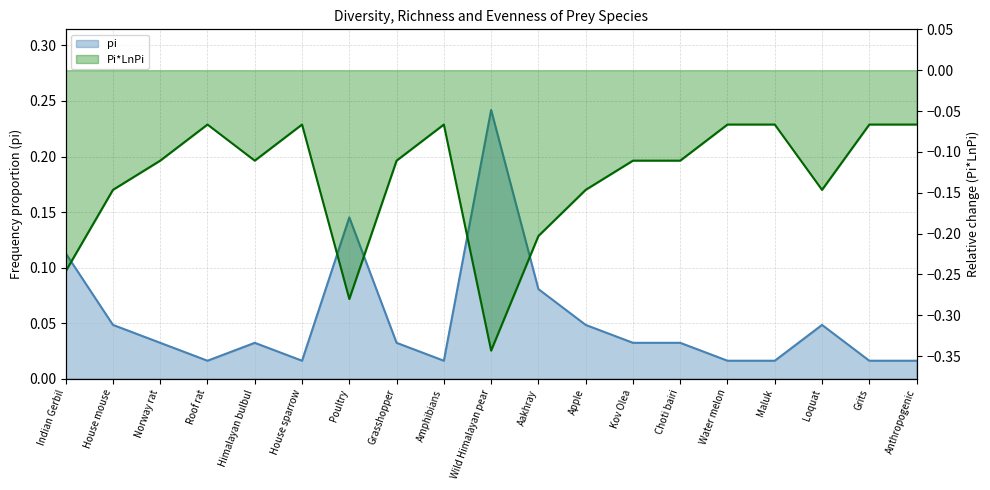

Reading right to left, list all the values displayed in this chart.

pi: Anthropogenic=0.0	Grits=0.0	Loquat=0.0	Maluk=0.0	Water melon=0.0	Choti bairi=0.0	Kov Olea=0.0	Apple=0.0	Aakhray=0.1	Wild Himalayan pear=0.2	Amphibians=0.0	Grasshopper=0.0	Poultry=0.1	House sparrow=0.0	Himalayan bulbul=0.0	Roof rat=0.0	Norway rat=0.0	House mouse=0.0	Indian Gerbil=0.1
Pi*LnPi: Anthropogenic=-0.1	Grits=-0.1	Loquat=-0.1	Maluk=-0.1	Water melon=-0.1	Choti bairi=-0.1	Kov Olea=-0.1	Apple=-0.1	Aakhray=-0.2	Wild Himalayan pear=-0.3	Amphibians=-0.1	Grasshopper=-0.1	Poultry=-0.3	House sparrow=-0.1	Himalayan bulbul=-0.1	Roof rat=-0.1	Norway rat=-0.1	House mouse=-0.1	Indian Gerbil=-0.2